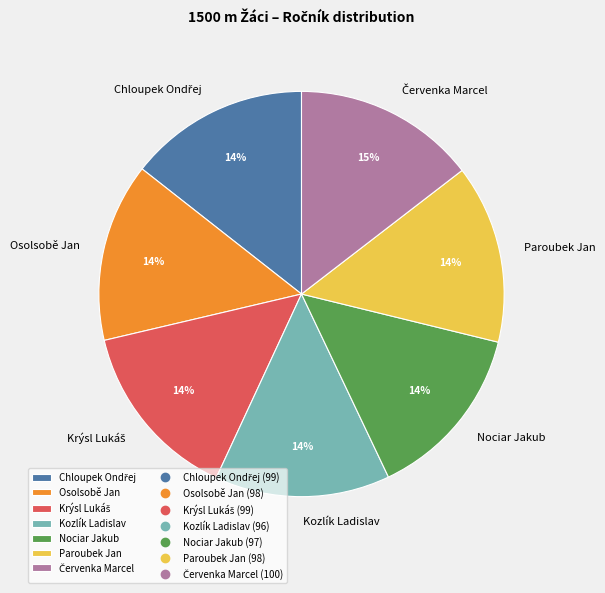

Does any single category account for the majority?

No